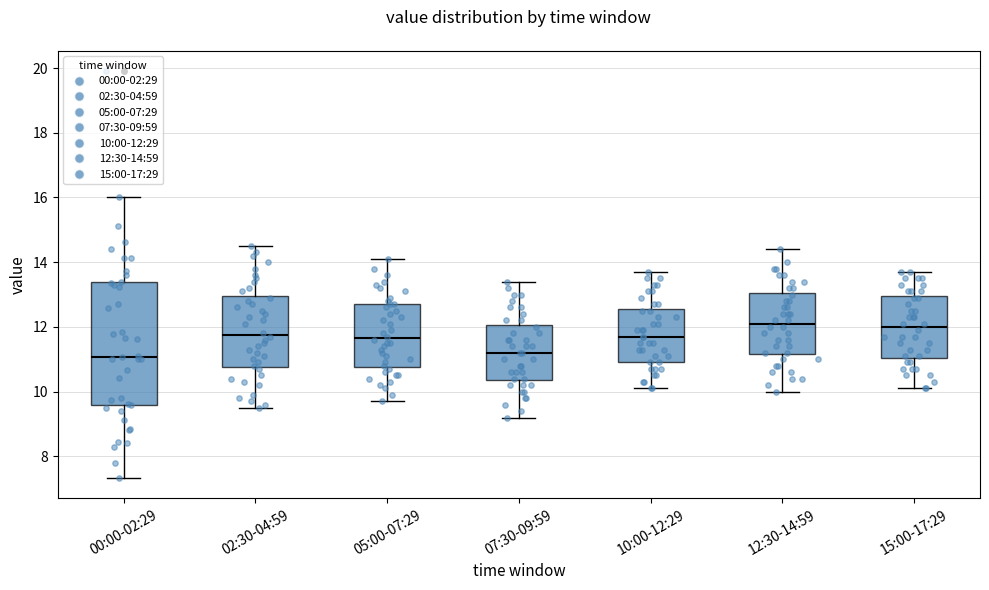

Which box is the tallest, from its lower edge to its upper edge?

00:00-02:29